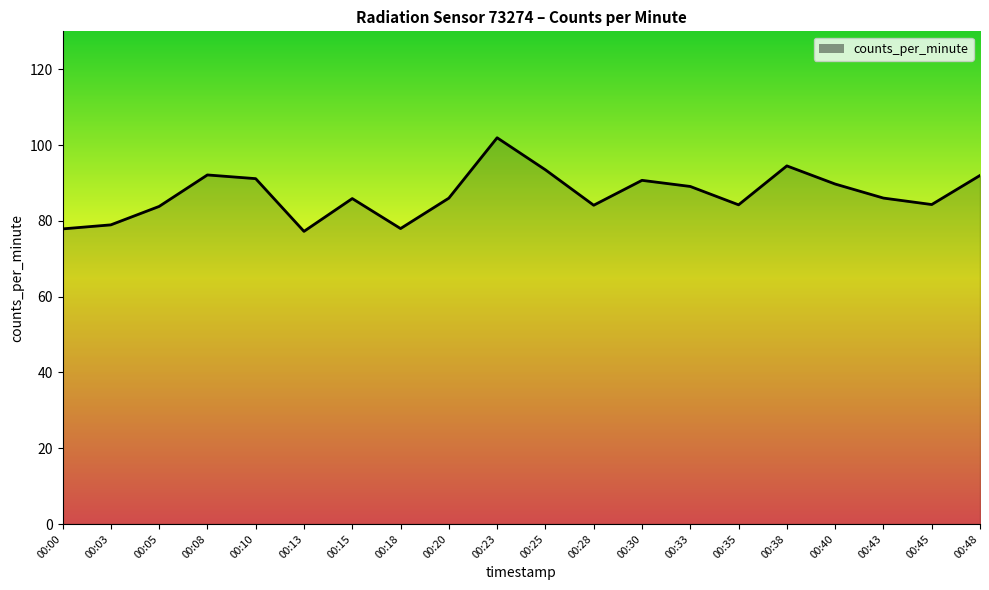

What is the change in value from 00:18 to 00:35?

+6.3